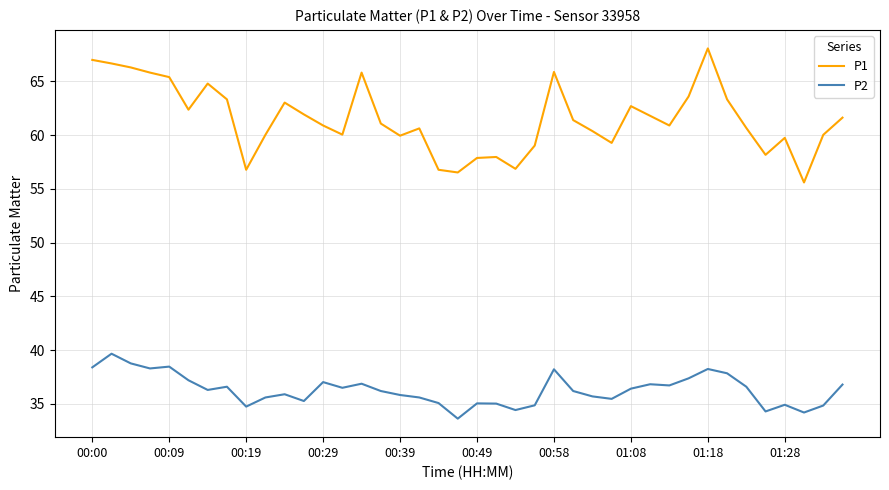

What is the difference between the maximum and minimum values in the P2 series?

6.0